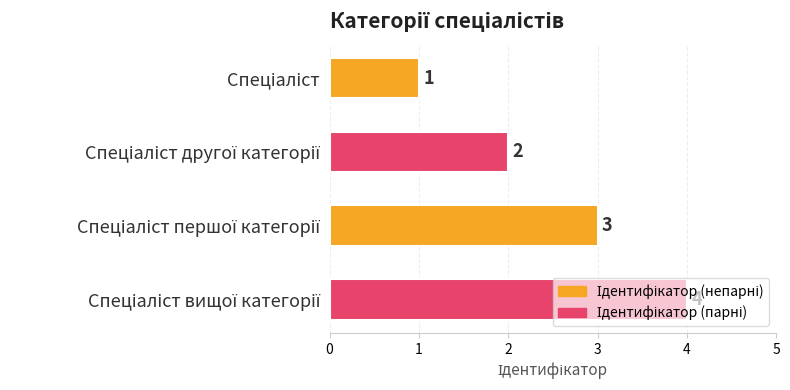

How many data points does each series have?

4